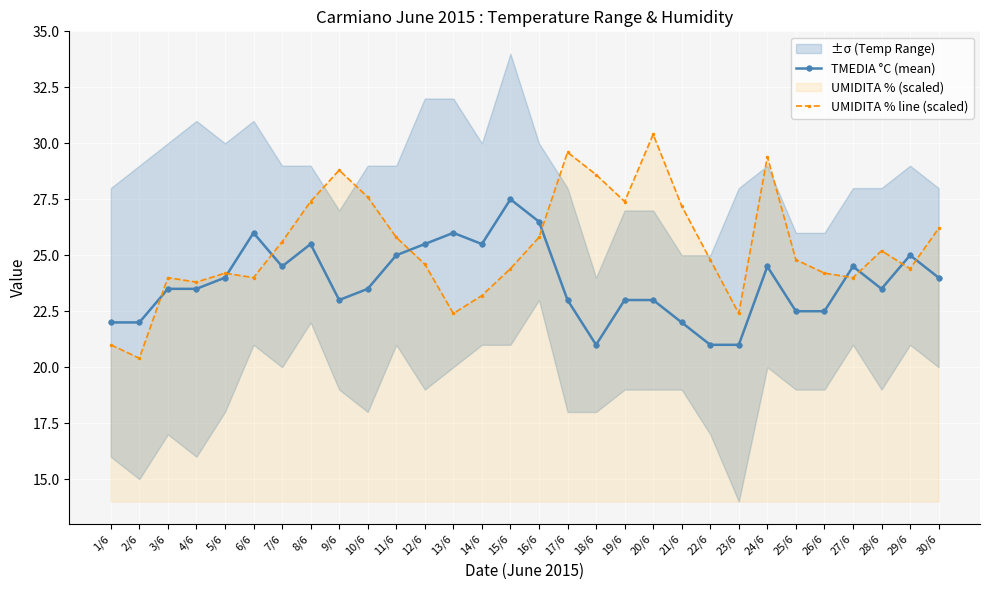

At which category is the sum across all series the highest?

24/6